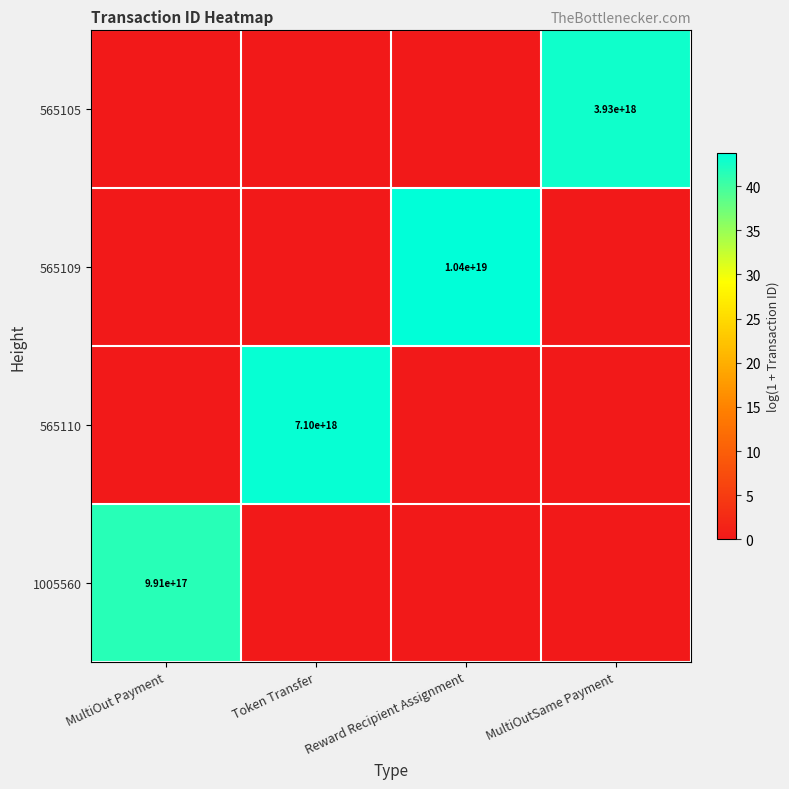

The 565105 series shows 2664859565289053184 at MultiOutSame Payment. True or false?

False